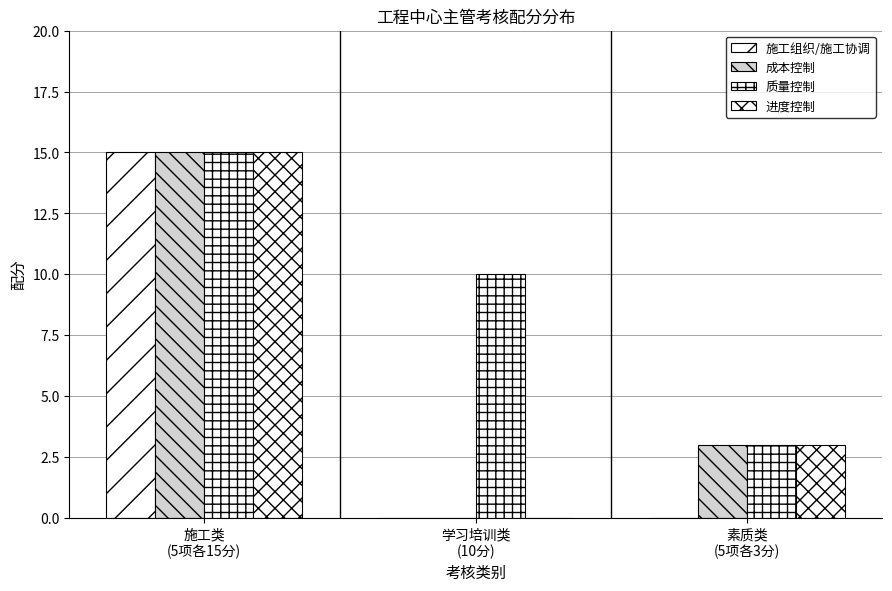

Which has a higher value, 施工类
(5项各15分) or 学习培训类
(10分)?

施工类
(5项各15分)